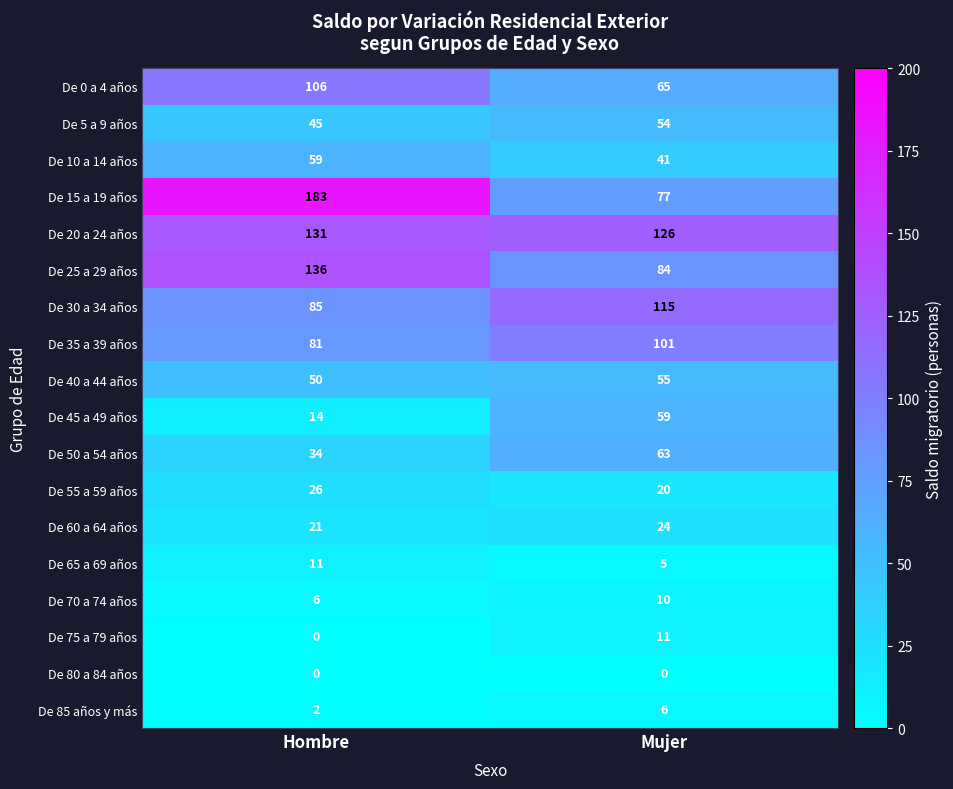

What is the approximate value of De 5 a 9 años at Hombre?

45